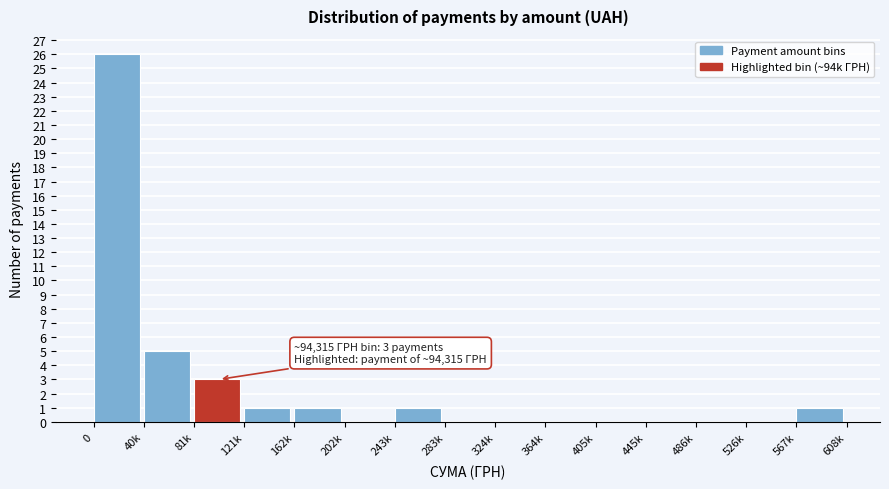

Reading left to right, transcribe all the data shown in this chart.

0=26	40k=5	81k=3	121k=1	162k=1	202k=0	243k=1	283k=0	324k=0	364k=0	405k=0	445k=0	486k=0	526k=0	567k=1